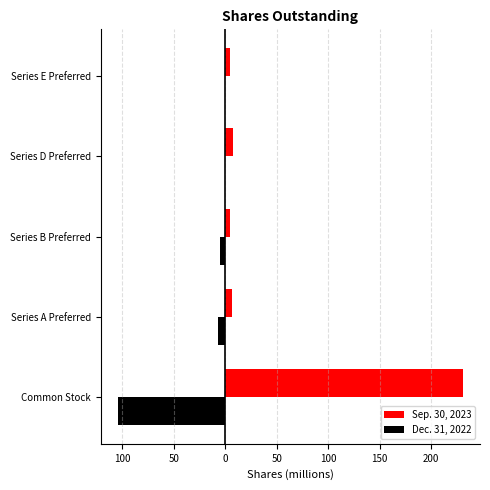

What are all the series names shown in the legend?

Sep. 30, 2023, Dec. 31, 2022